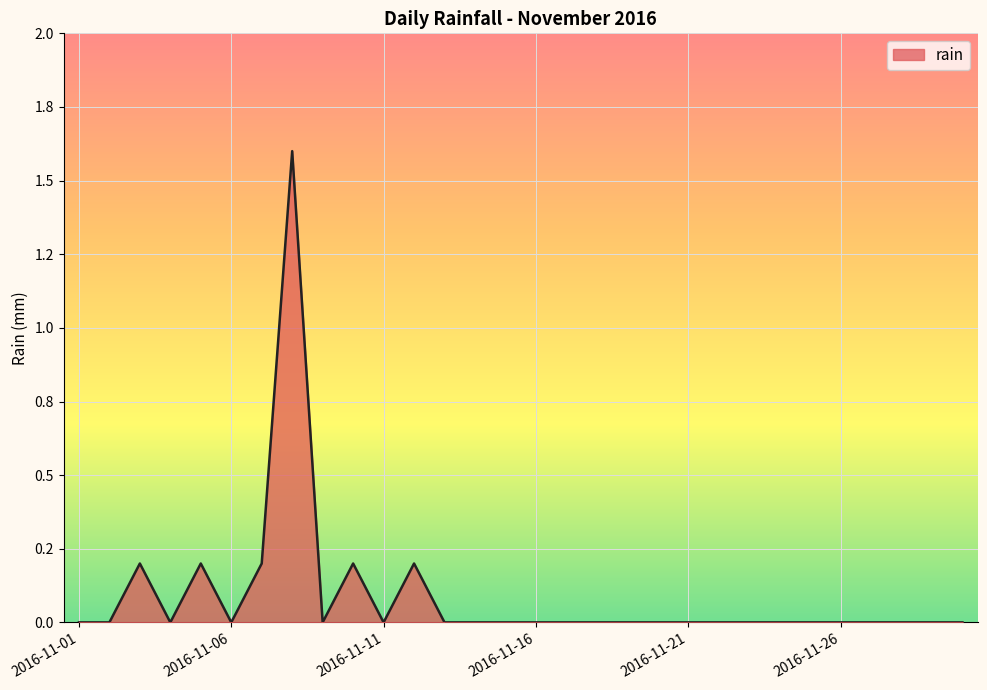

What is the value of the 5th point from the left?

0.2